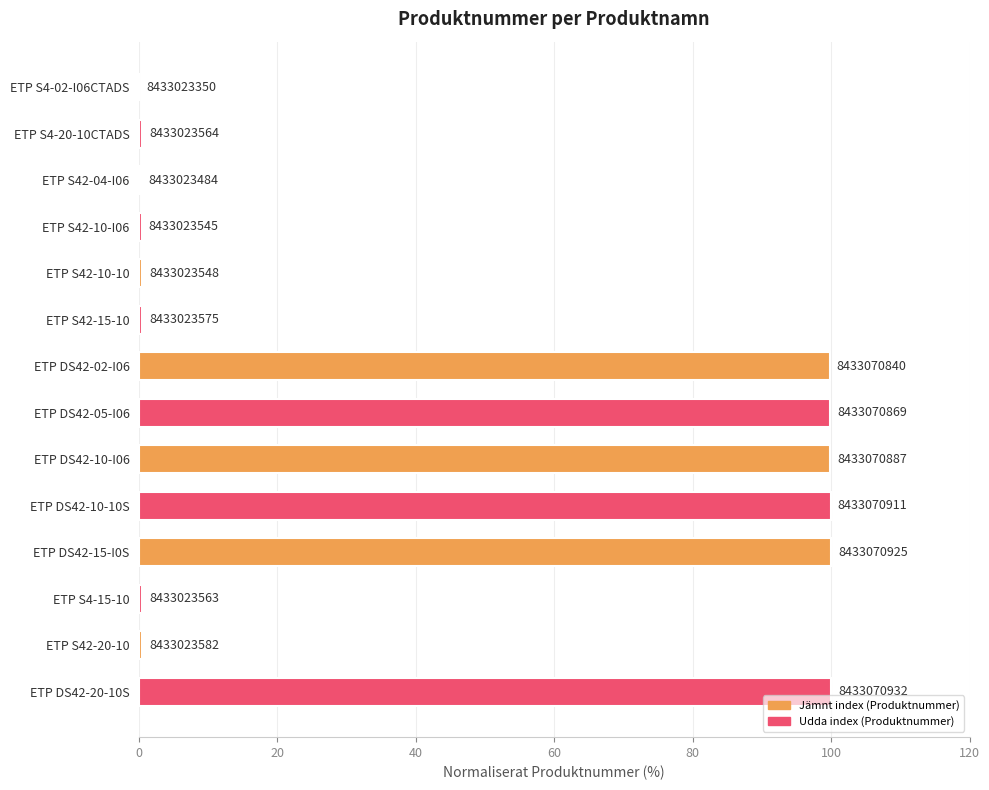

What is the sum of all values?

602.5